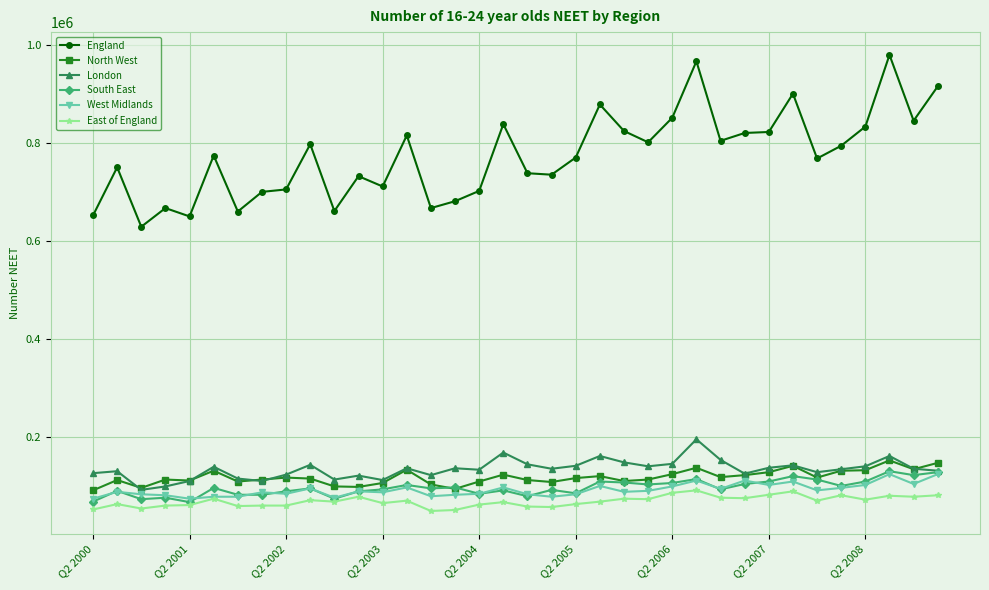

Which series has the largest range (max minus min)?

England